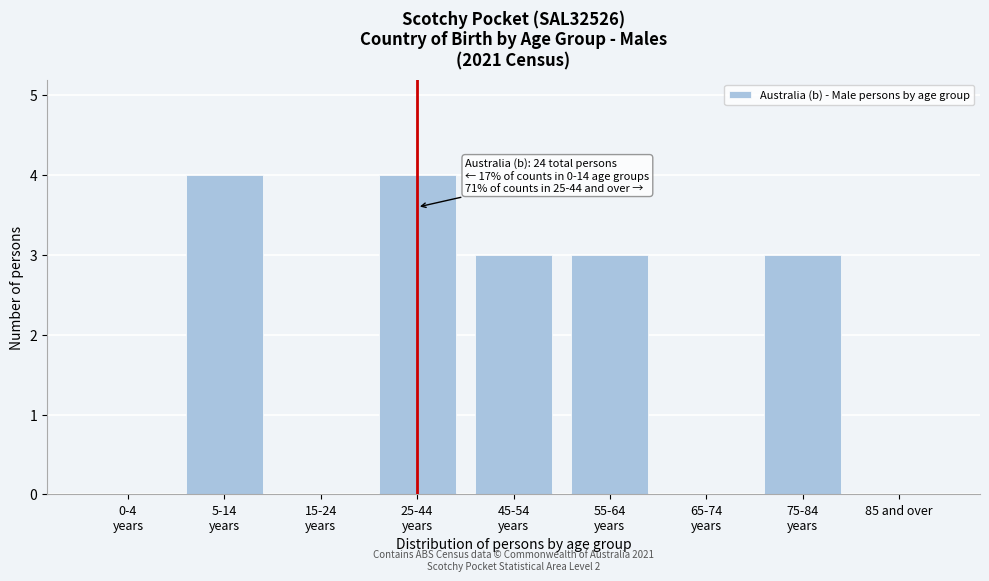

What is the sum of all values?

17